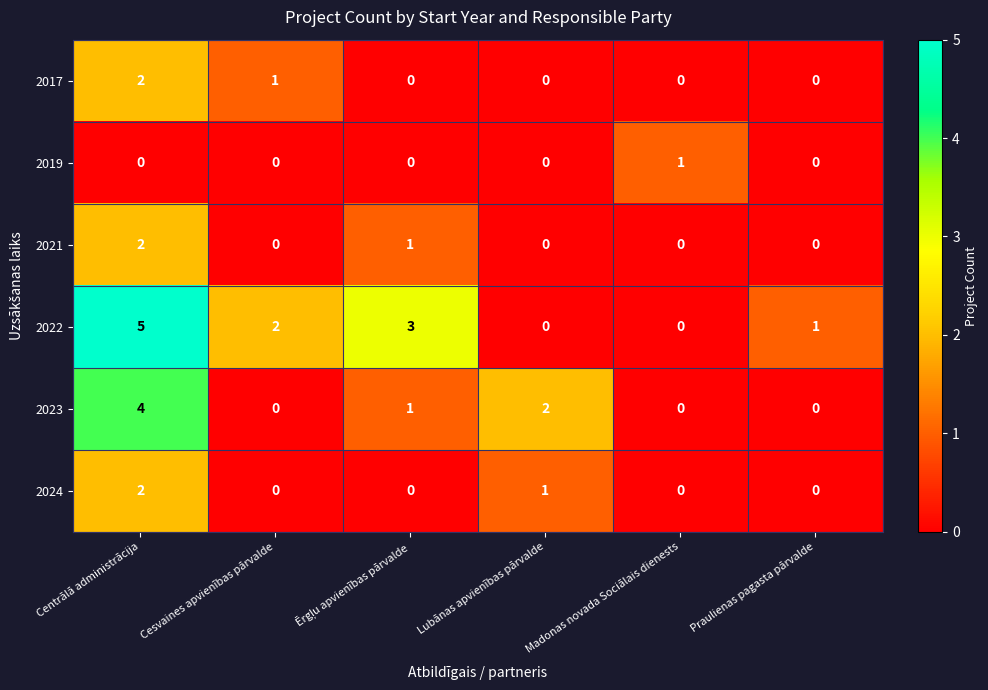

Which label corresponds to the largest value in the chart?

Centrālā administrācija